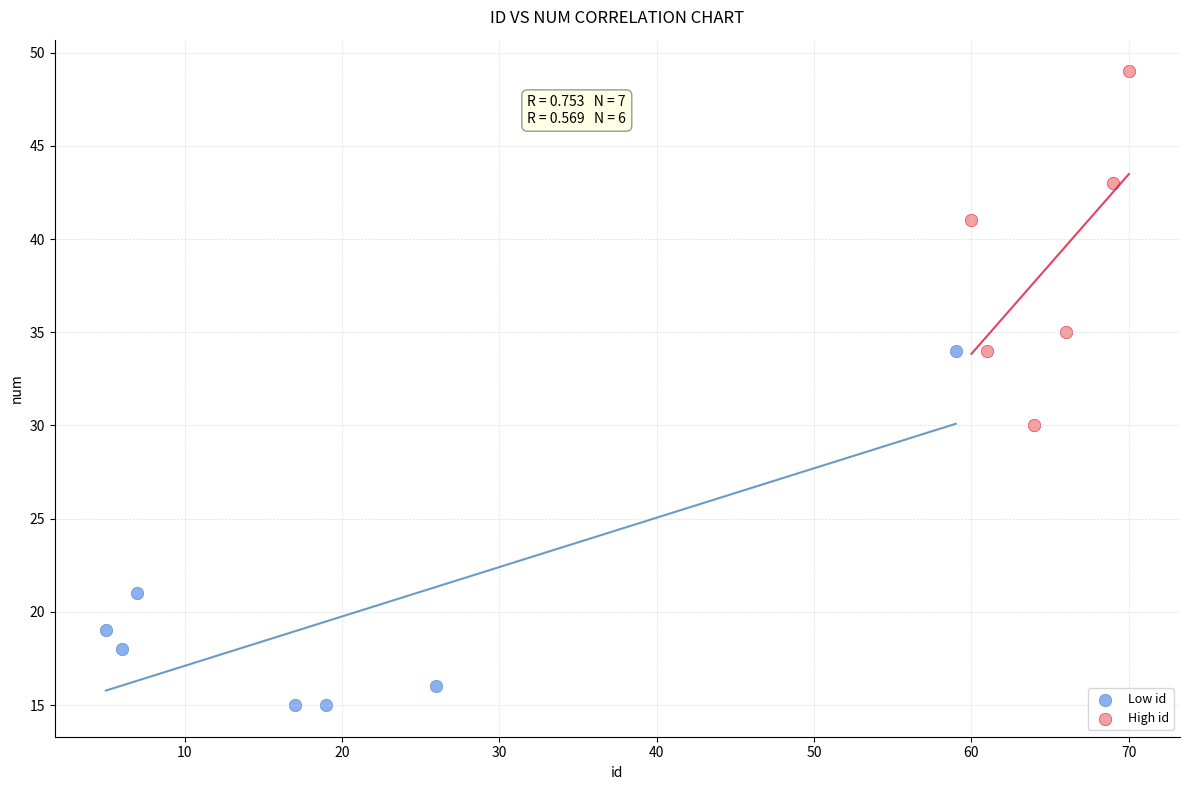

Which series contains the lowest Y value?

Low id